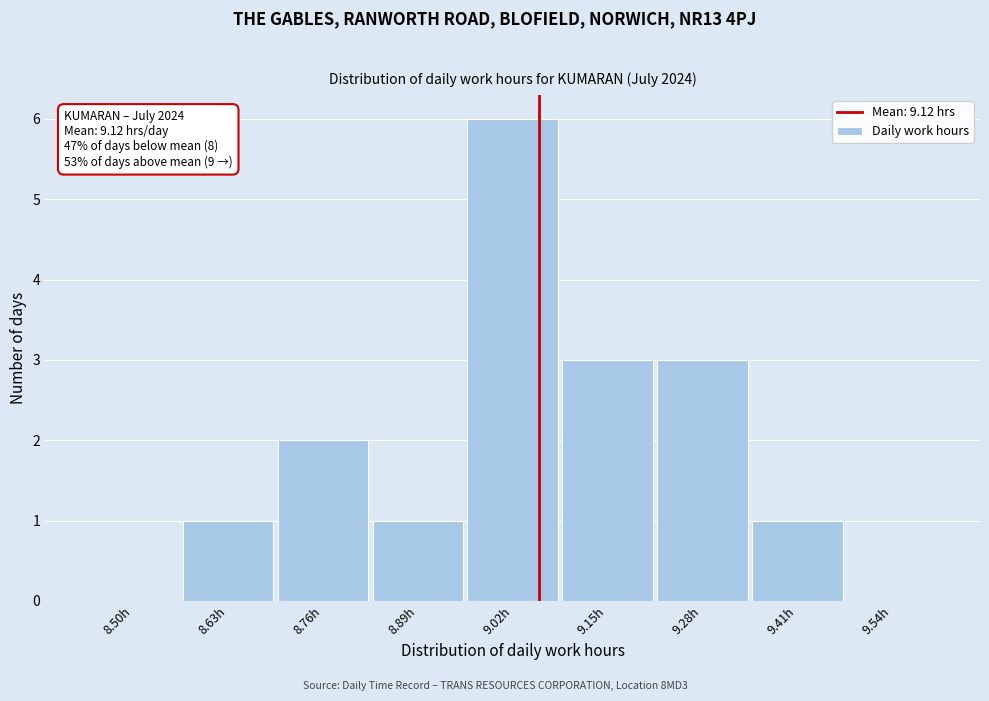

Reading left to right, extract all data points from this chart.

8.50h=0	8.63h=1	8.76h=2	8.89h=1	9.02h=6	9.15h=3	9.28h=3	9.41h=1	9.54h=0